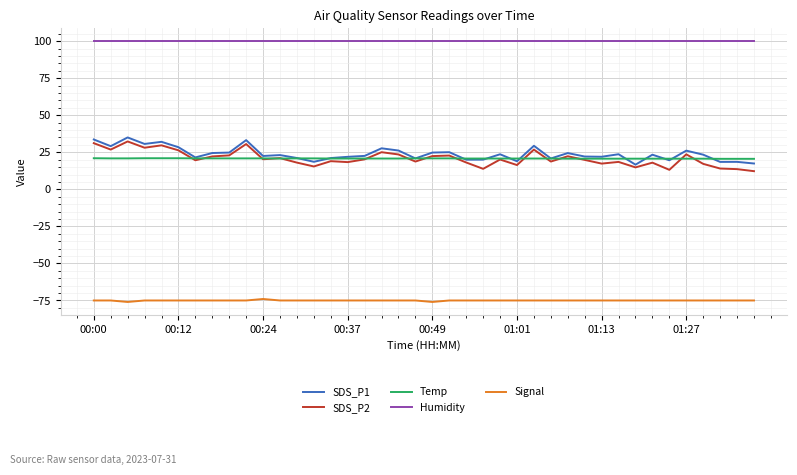

Which series has the largest total across all categories?

Humidity